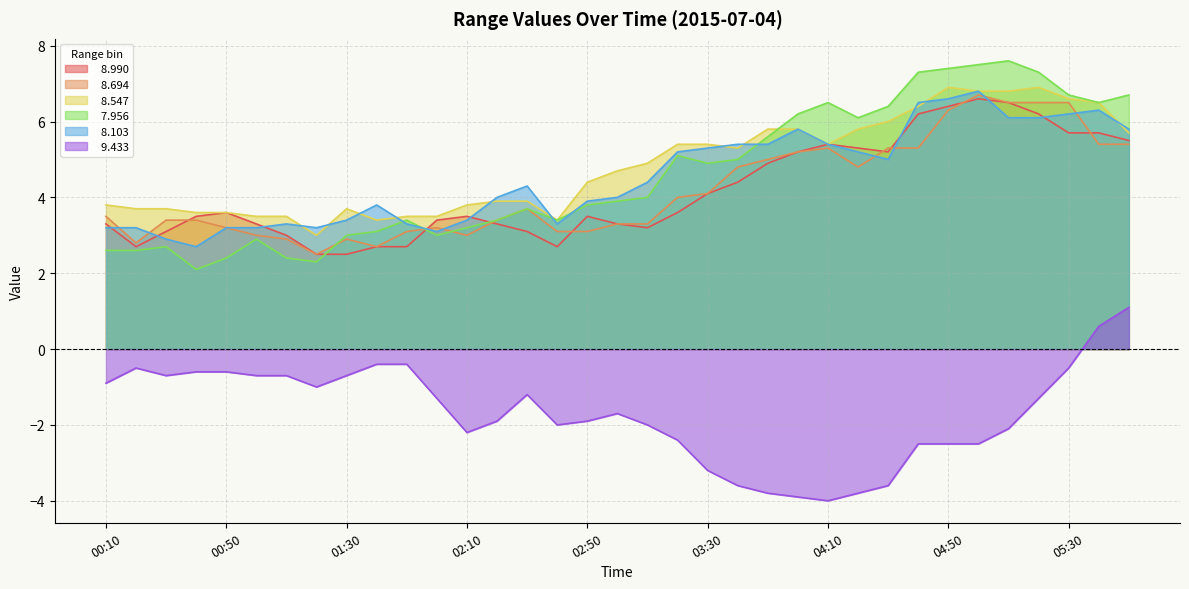

Which series has the largest range (max minus min)?

  7.956